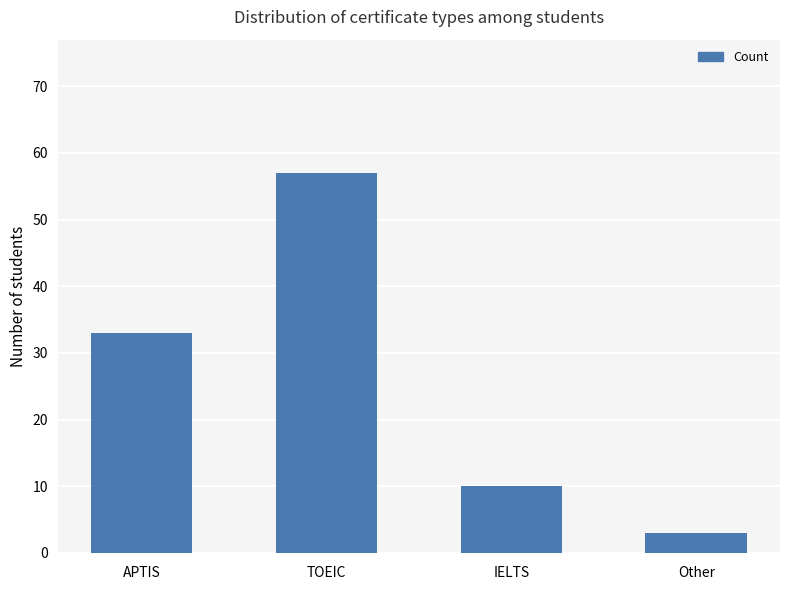

The chart shows a value of 57 at TOEIC. True or false?

True